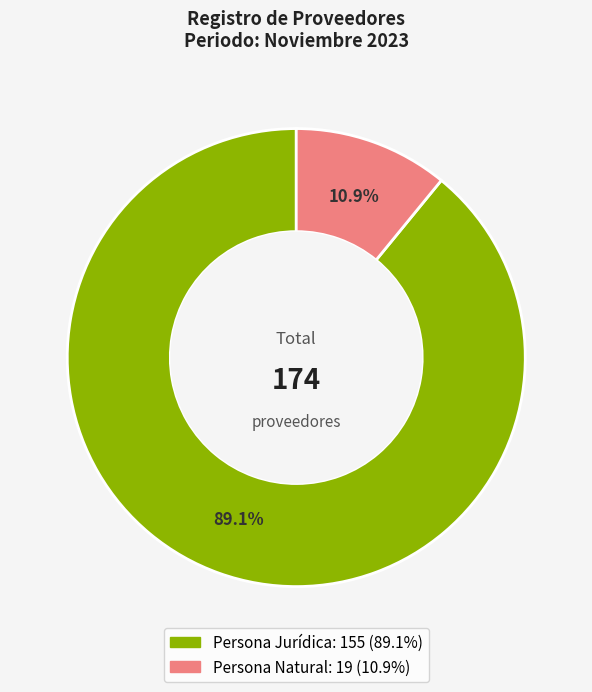

How much of the chart is everything except Persona Jurídica?

10.9%